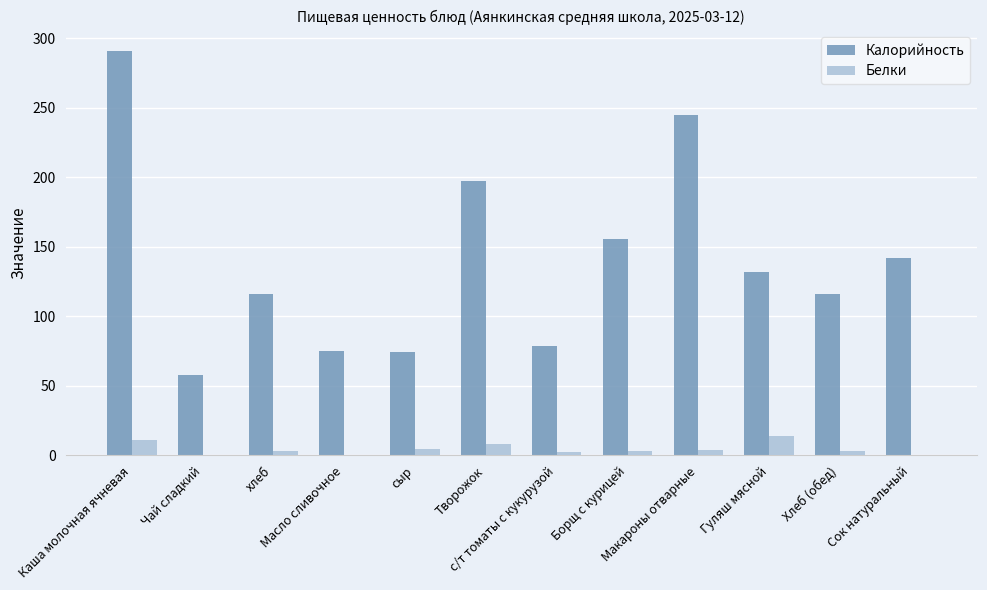

Are the bars horizontal?

No